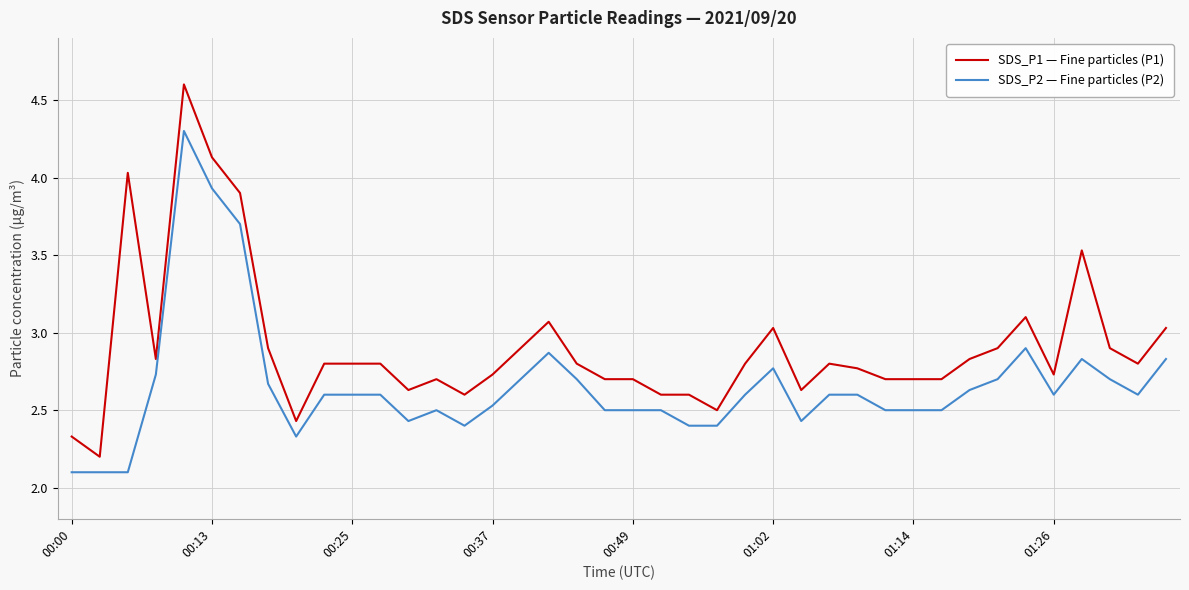

What is the sum of all SDS_P2 — Fine particles (P2) values?

106.5